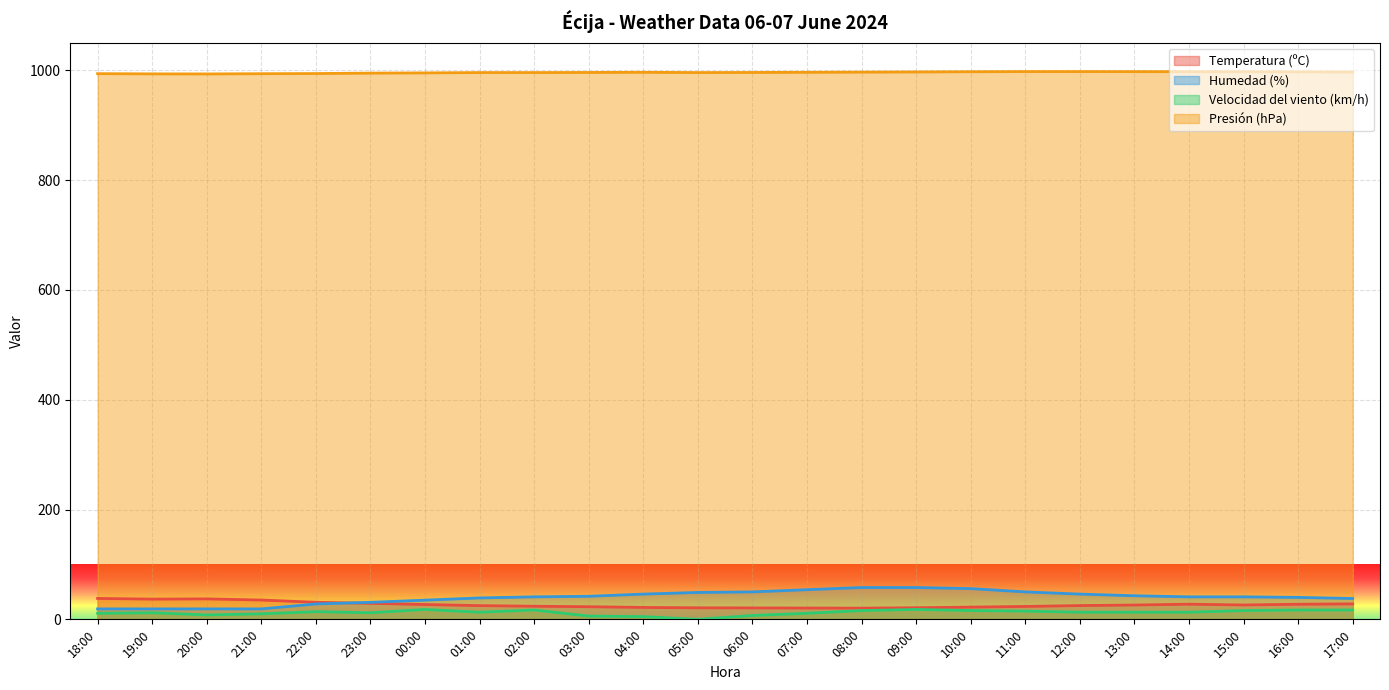

The Presión (hPa) series shows 996.3 at 06:00. True or false?

True